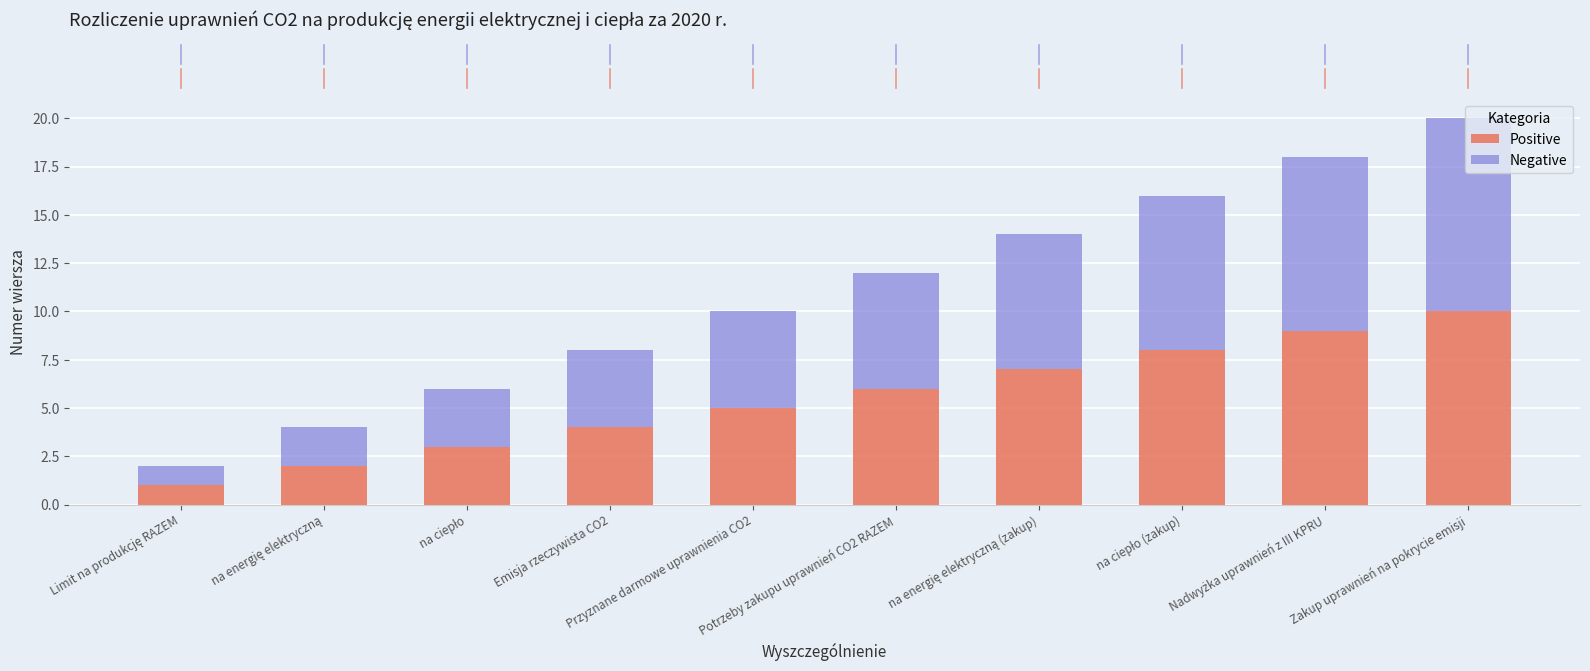

What are all the series names shown in the legend?

Positive, Negative